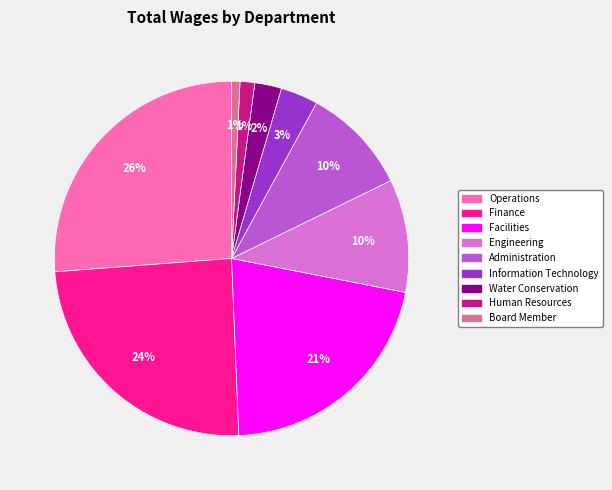

What is the largest slice in the pie chart?

Operations